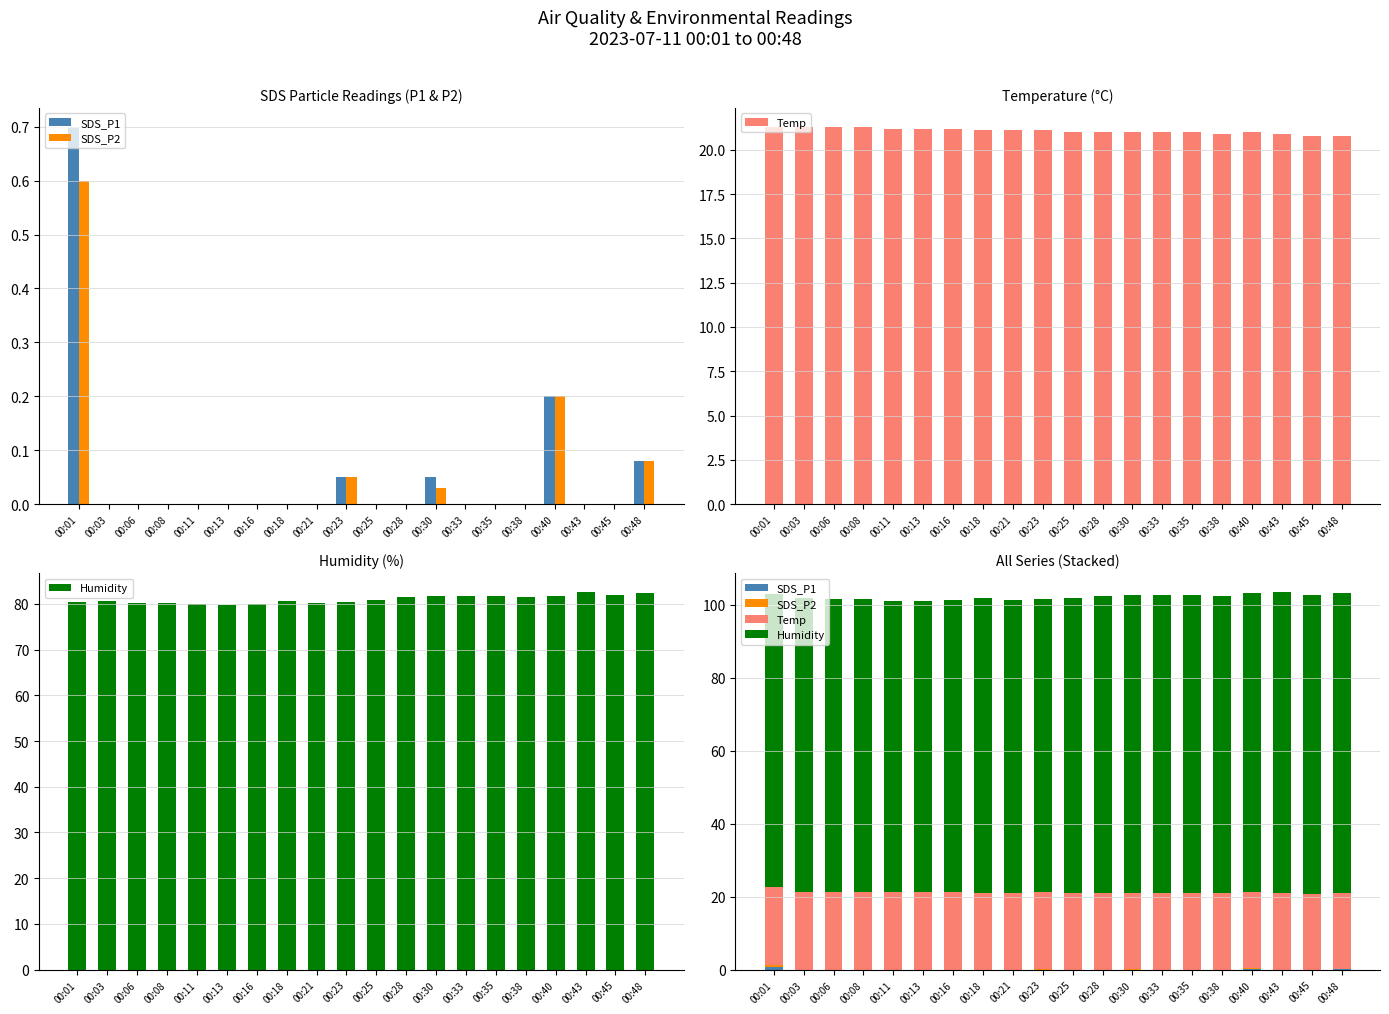

How many groups of bars are there?

20